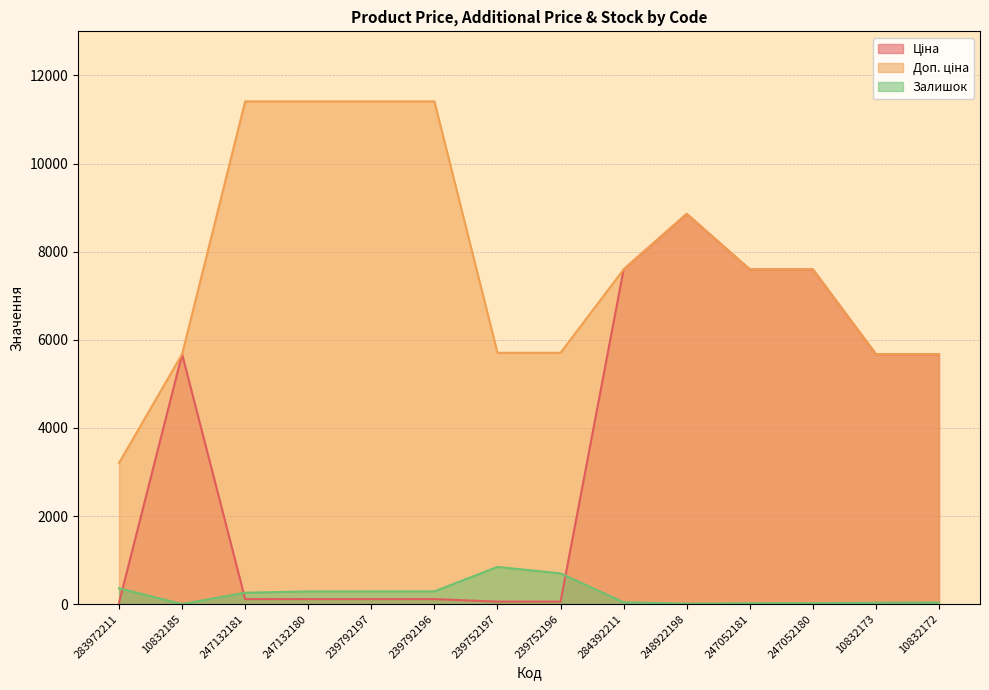

What is the label of the 13th point from the left?

10832173